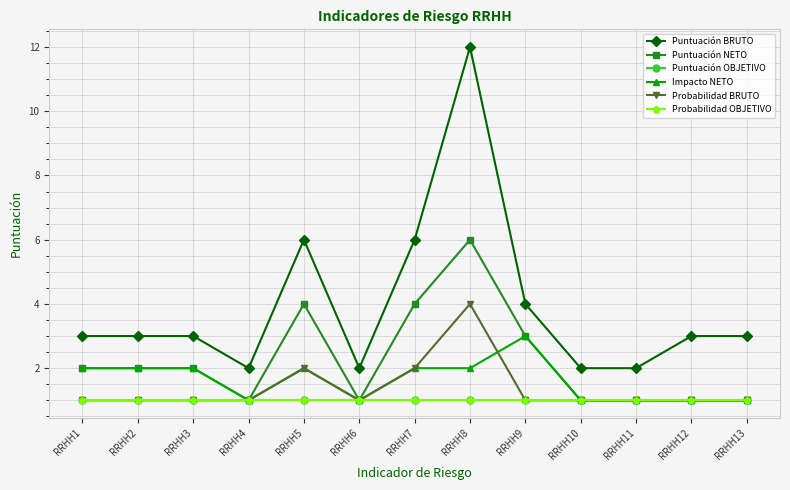

In Puntuación BRUTO, how many points are lower than both neighbors (excluding endpoints)?

2